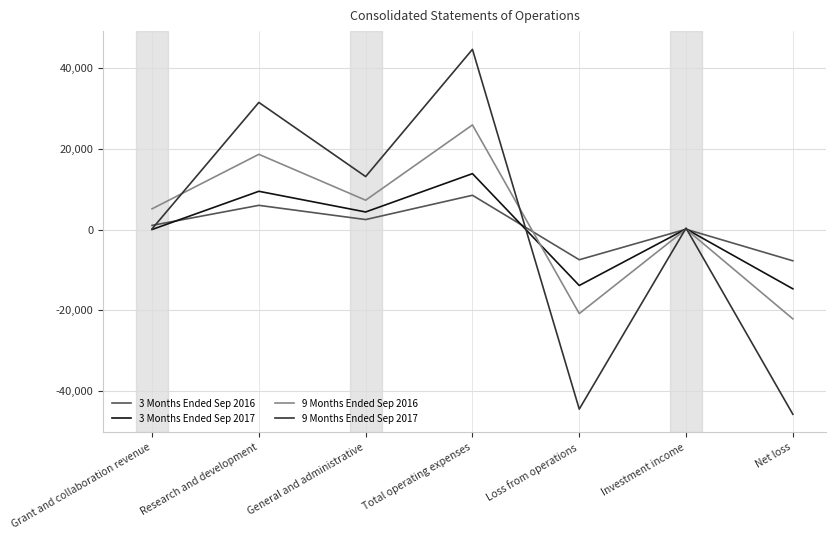

Does the chart have visible grid lines?

Yes